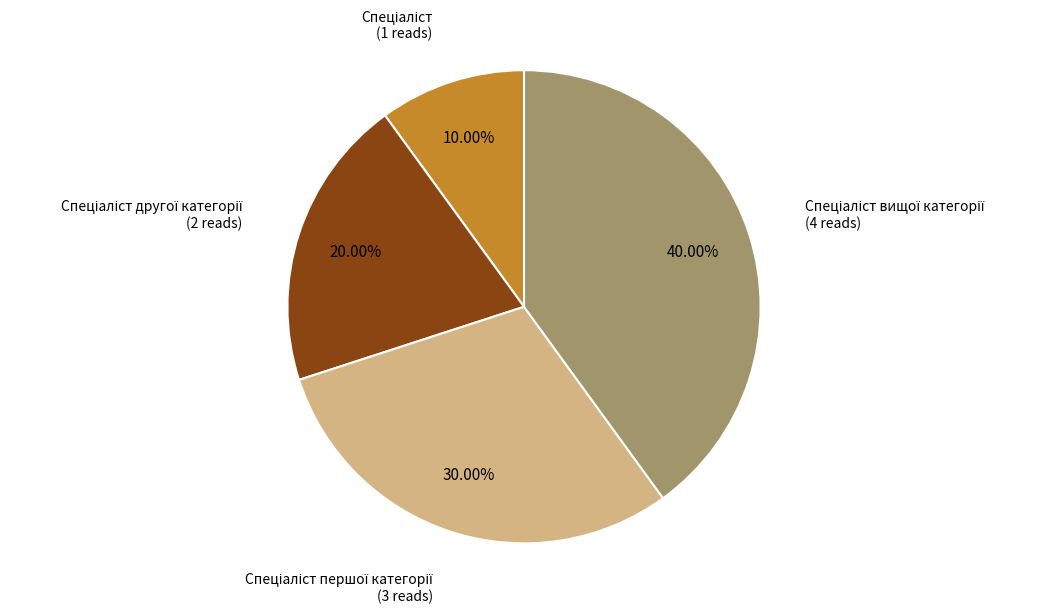

Does any single category account for the majority?

No